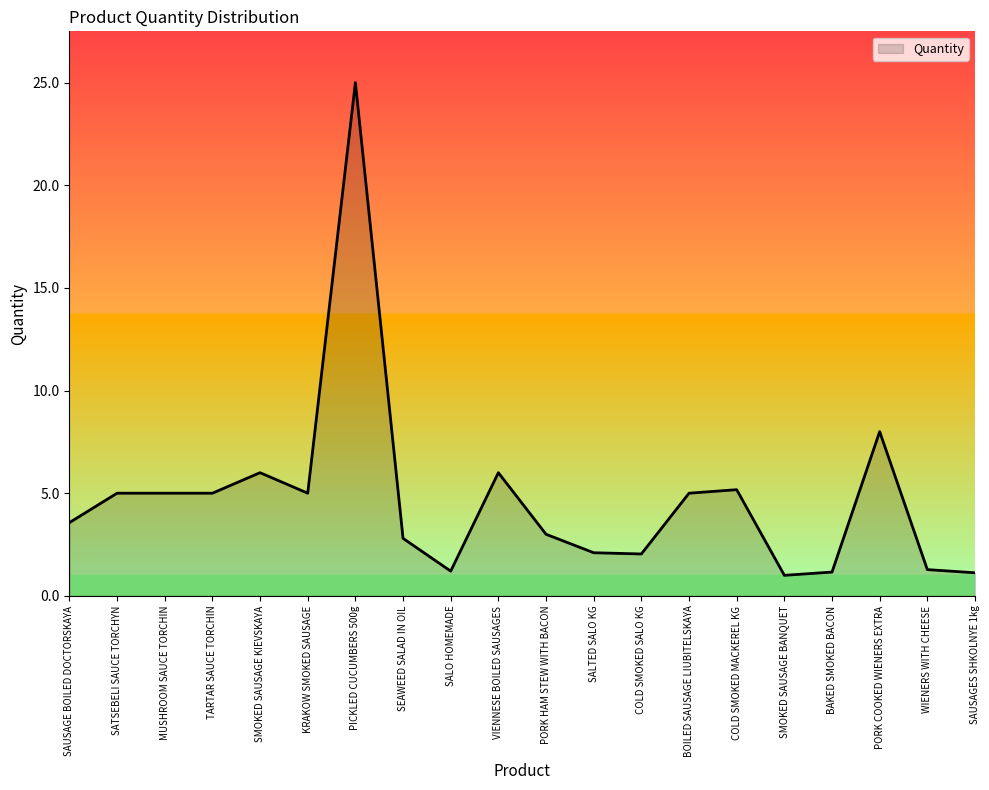

How many values are below 5?

10